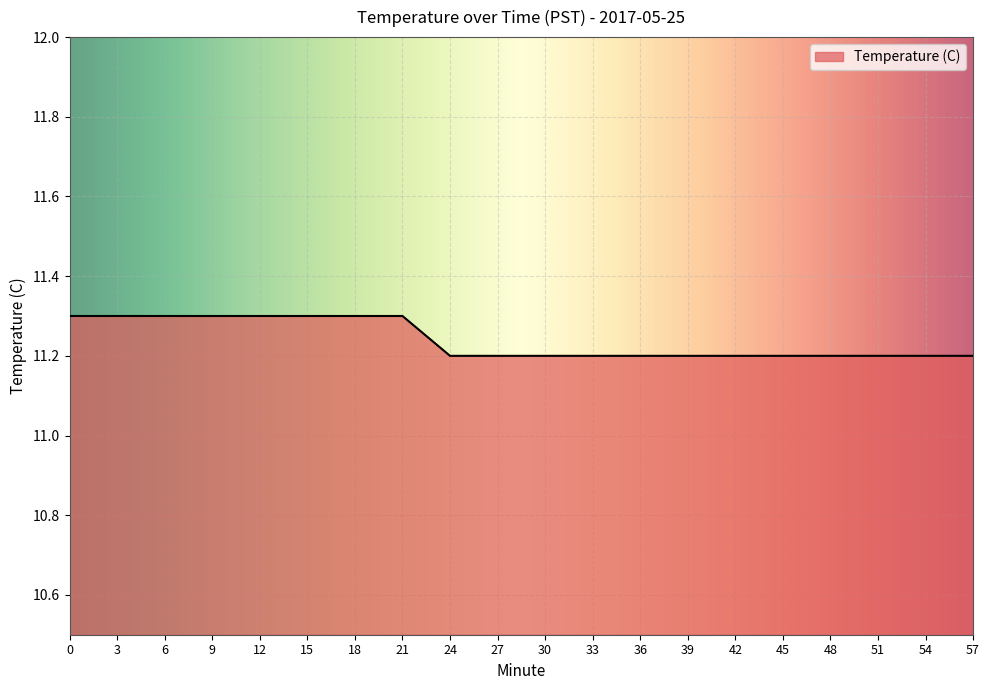

Reading left to right, list all the values displayed in this chart.

0=11.3	3=11.3	6=11.3	9=11.3	12=11.3	15=11.3	18=11.3	21=11.3	24=11.2	27=11.2	30=11.2	33=11.2	36=11.2	39=11.2	42=11.2	45=11.2	48=11.2	51=11.2	54=11.2	57=11.2